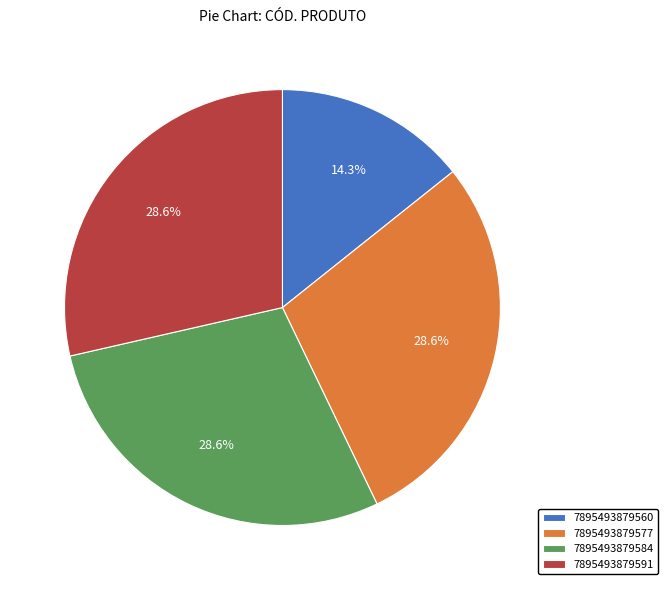

Is it true that 7895493879560 is 4% of the pie?

False